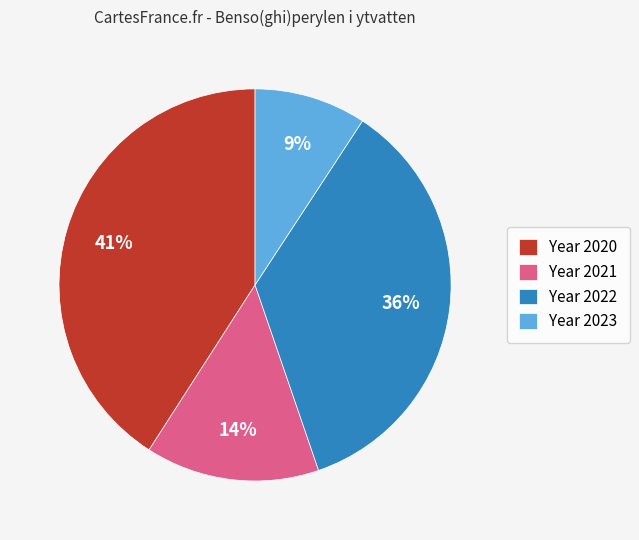

How many segments does this pie chart have?

4